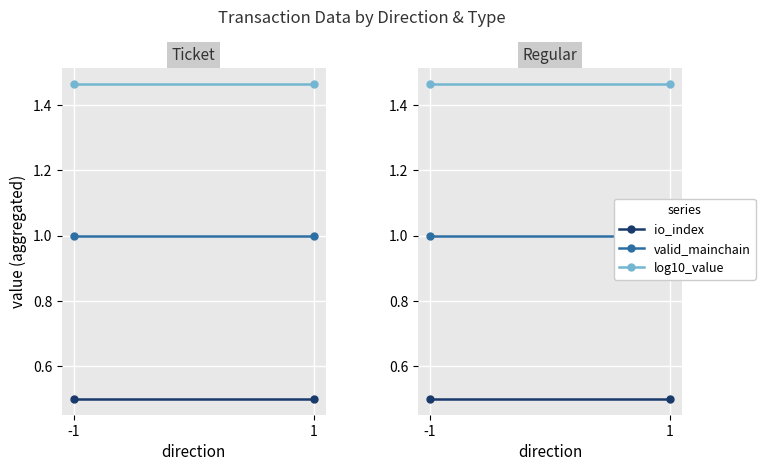

What are all the series names shown in the legend?

io_index, valid_mainchain, log10_value